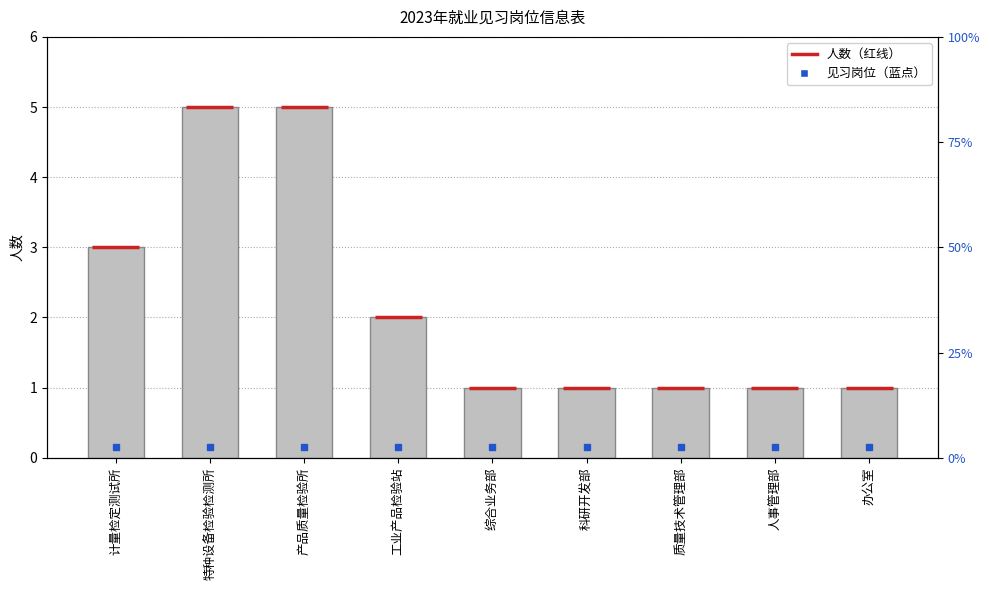

Rank the categories by value from highest to lowest.

特种设备检验检测所, 产品质量检验所, 计量检定测试所, 工业产品检验站, 综合业务部, 科研开发部, 质量技术管理部, 人事管理部, 办公室